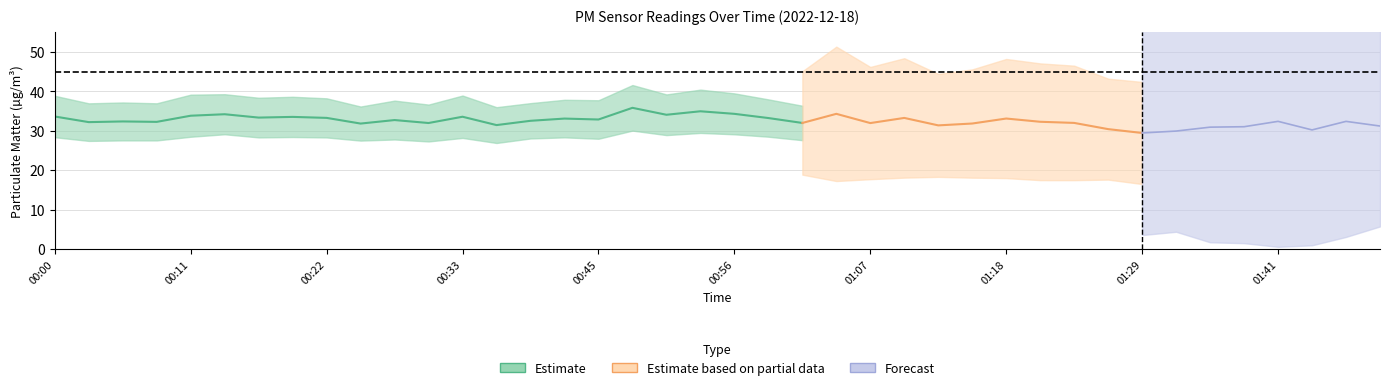

Is it true that P1 equals 24.0 at 01:41?

False